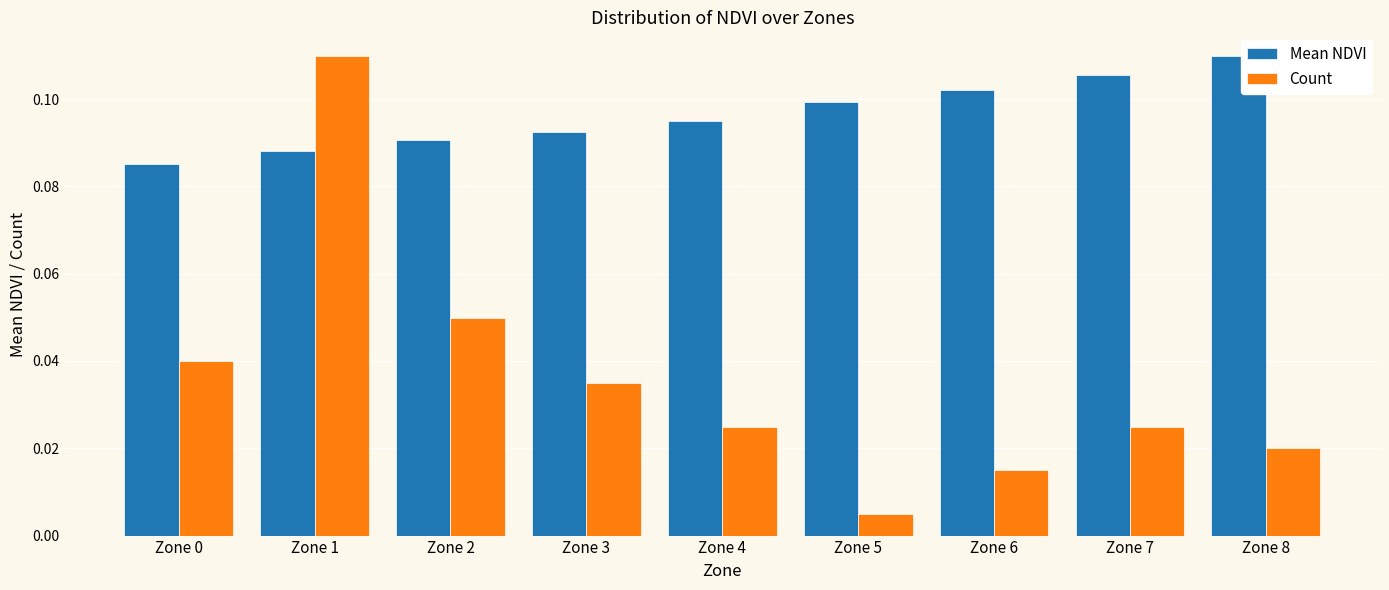

List the series in order of their overall mean, highest first.

Mean NDVI, Count